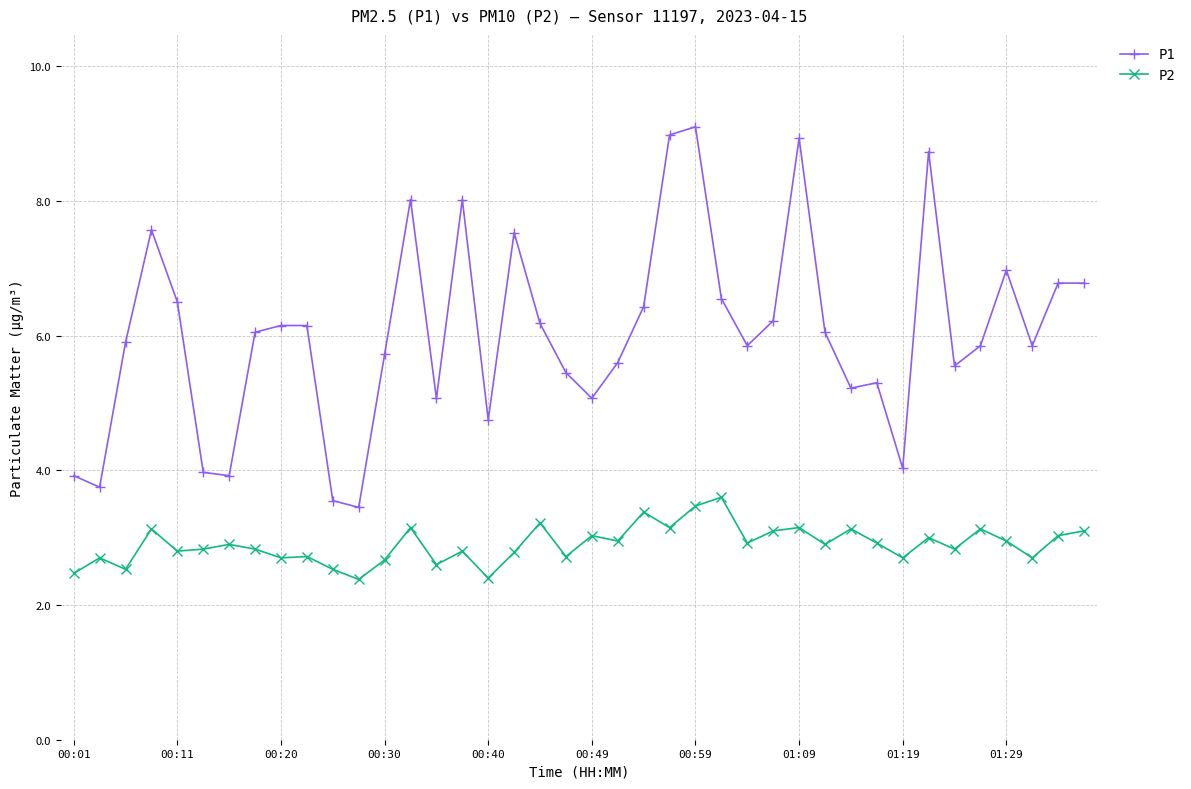

What is the smallest value displayed?

2.4